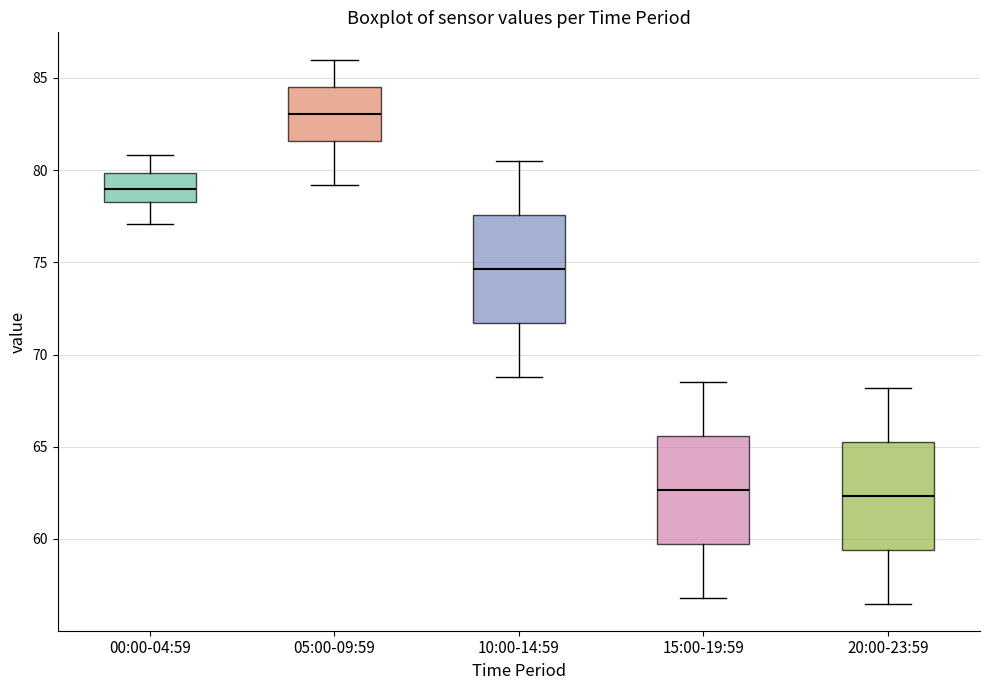

Reading left to right, read every box against the y-axis: the position of its median line, the range the box covers, and the ends of its whiskers. The values are not printed on the chart, so give them approximately, as read against the axis.

00:00-04:59: median 79.0, box 78.5 to 80.0, whiskers 77.0 to 81.0
05:00-09:59: median 83.0, box 81.5 to 84.5, whiskers 79.0 to 86.0
10:00-14:59: median 74.5, box 71.5 to 77.5, whiskers 69.0 to 80.5
15:00-19:59: median 62.5, box 59.5 to 65.5, whiskers 57.0 to 68.5
20:00-23:59: median 62.5, box 59.5 to 65.5, whiskers 56.5 to 68.0